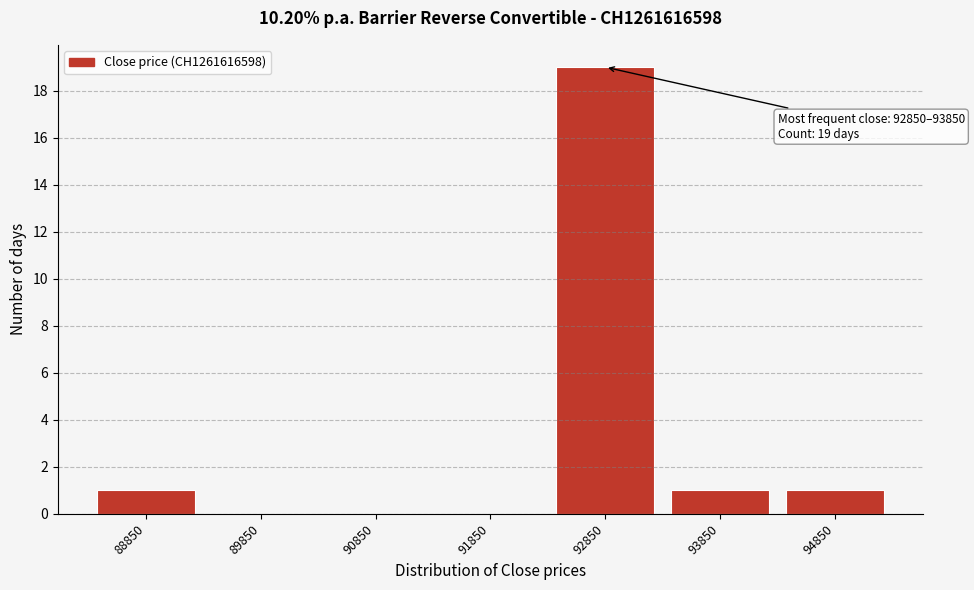

Reading left to right, extract all data points from this chart.

88850=1	89850=0	90850=0	91850=0	92850=19	93850=1	94850=1